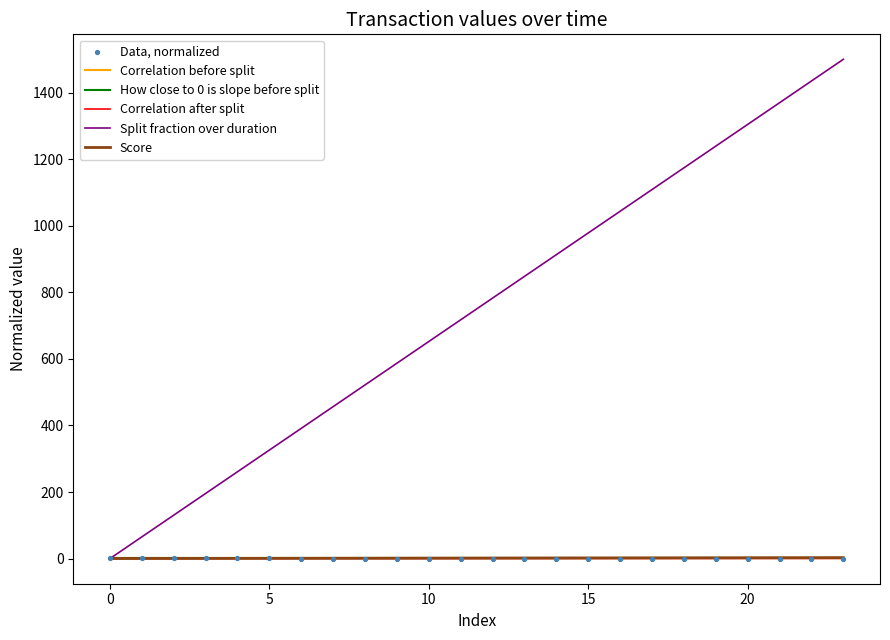

Which series contains the highest Y value?

Split fraction over duration